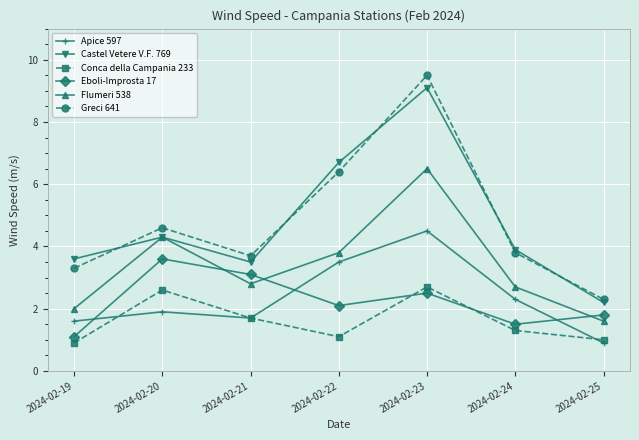

Rank the series at 2024-02-24 from highest to lowest value.

Castel Vetere V.F. 769, Greci 641, Flumeri 538, Apice 597, Eboli-Improsta 17, Conca della Campania 233